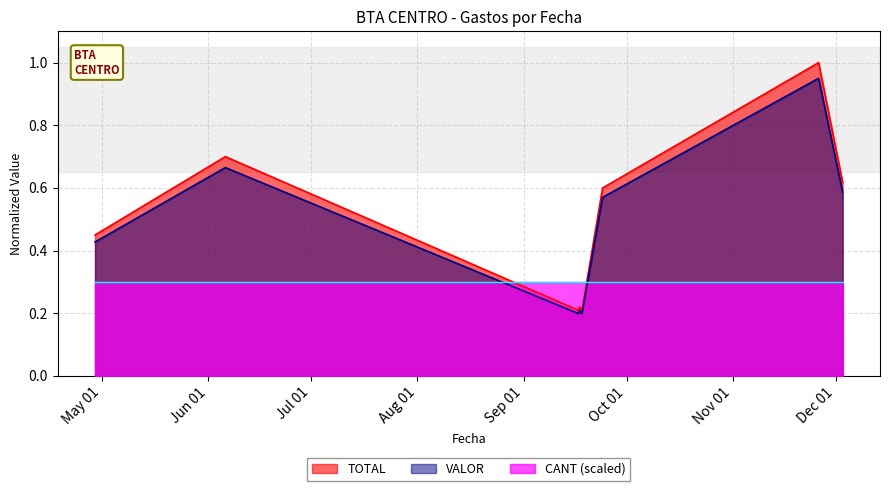

Between 2024-09-17 and 2024-09-24, which series saw the biggest shift?

TOTAL